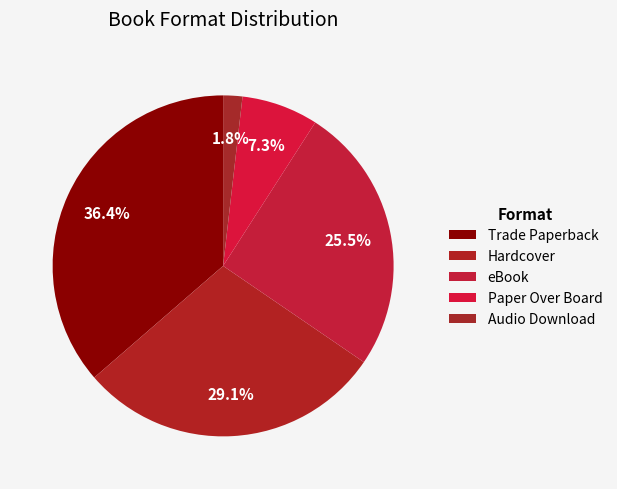

Which category has the biggest portion of the pie?

Trade Paperback